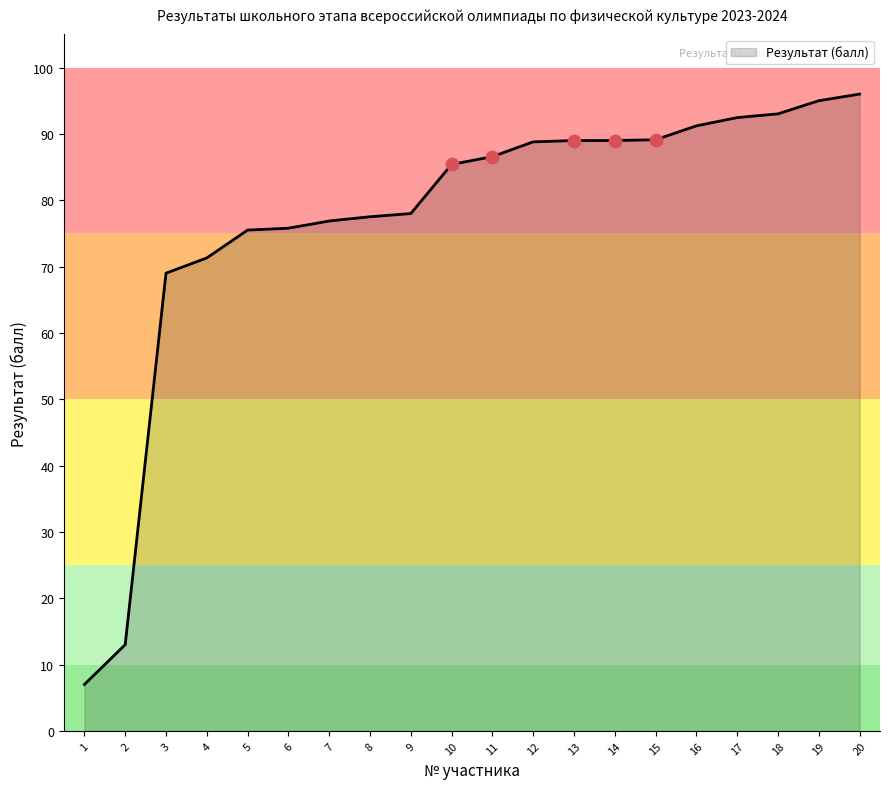

Which has a higher value, 10 or 9?

10